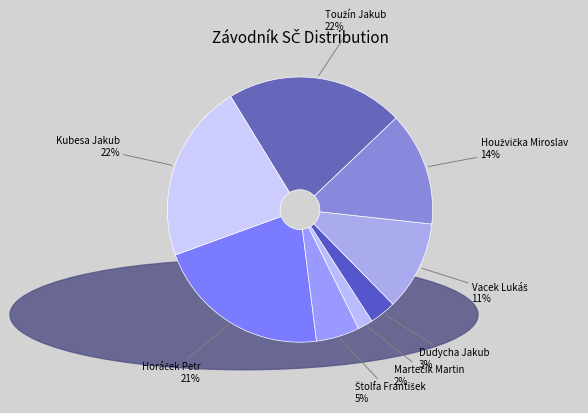

Is it true that Kubesa Jakub is 9% of the pie?

False